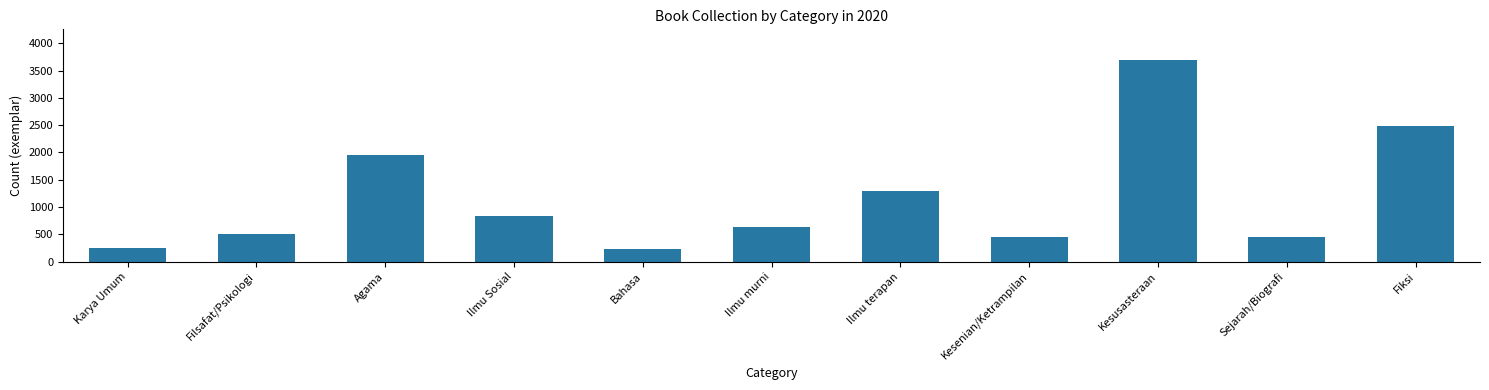

What is the average value?

1163